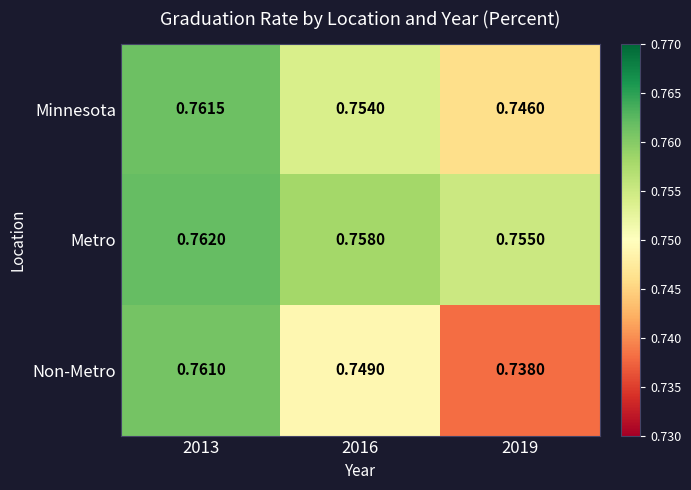

List the series in order of their overall mean, lowest first.

Non-Metro, Minnesota, Metro